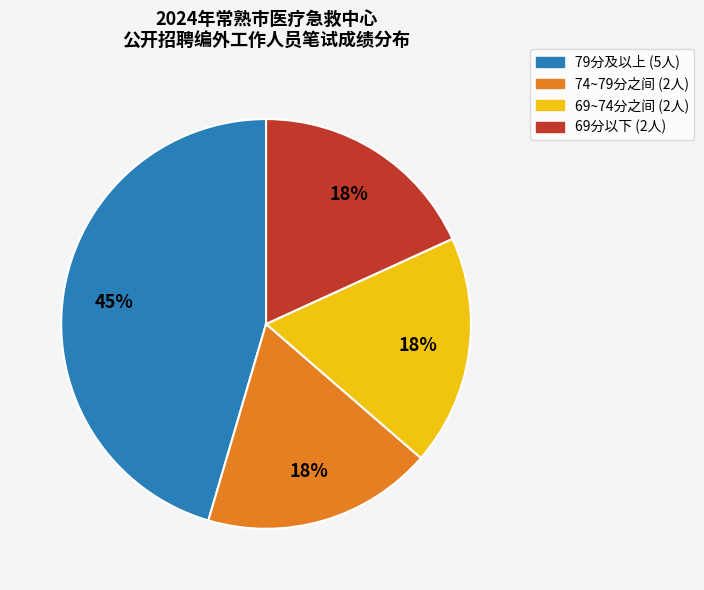

To the nearest percent, what is the difference between the largest and smallest slice percentages?

27%